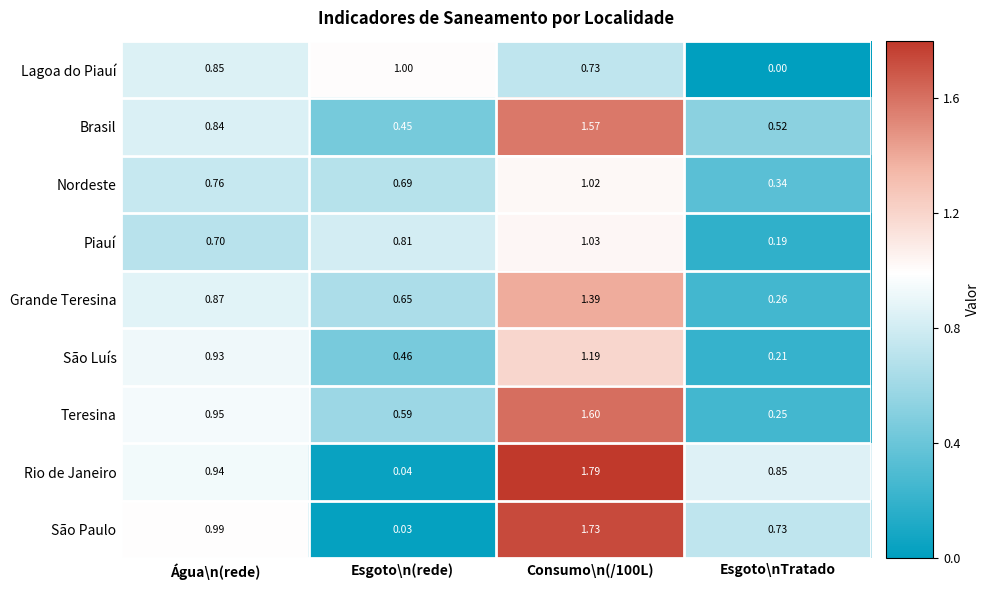

Which series has the widest spread of values?

Rio de Janeiro